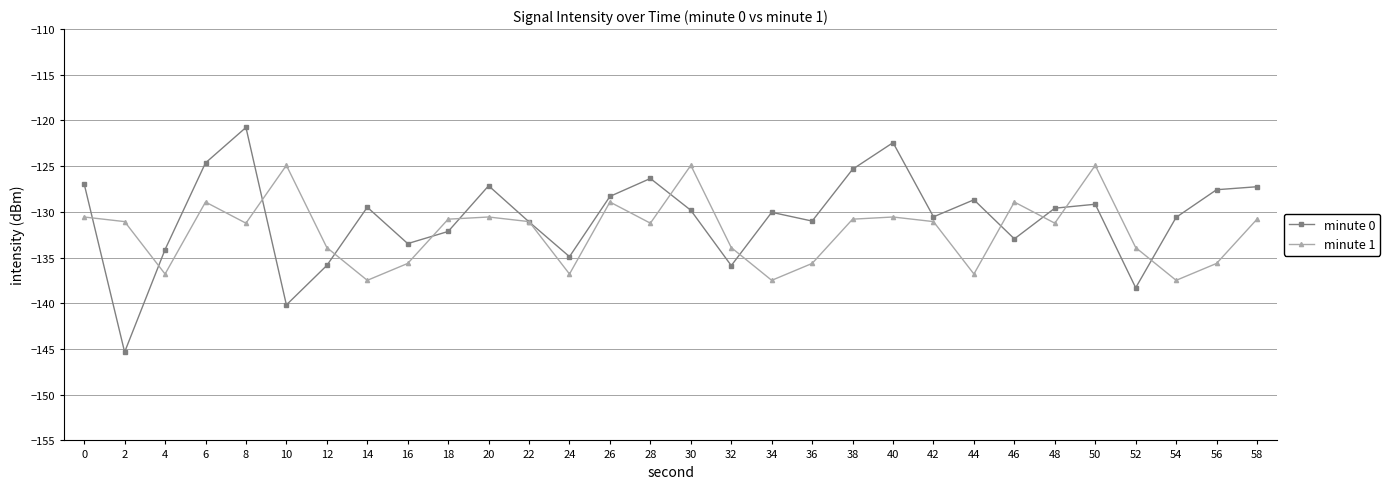

Which series has the widest spread of values?

minute 0